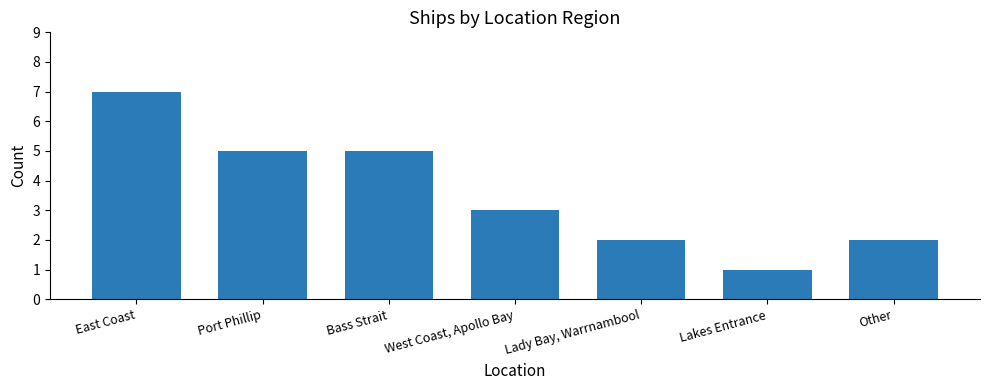

What is the minimum value shown in the chart?

1